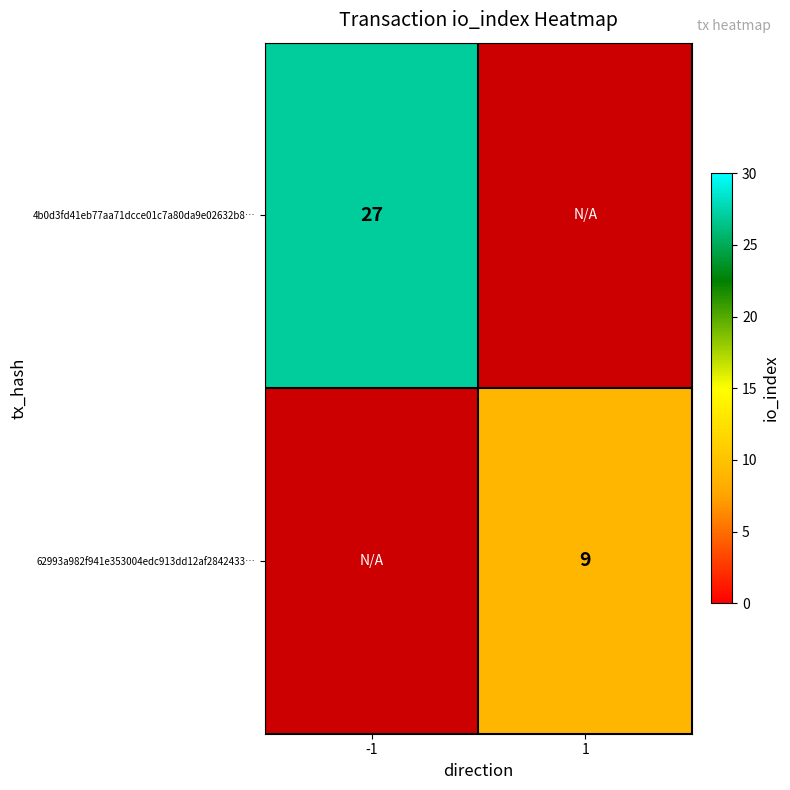

The value of 4b0d3fd41eb77aa71dcce01c7a80da9e02632b8… at -1 is 27. True or false?

True